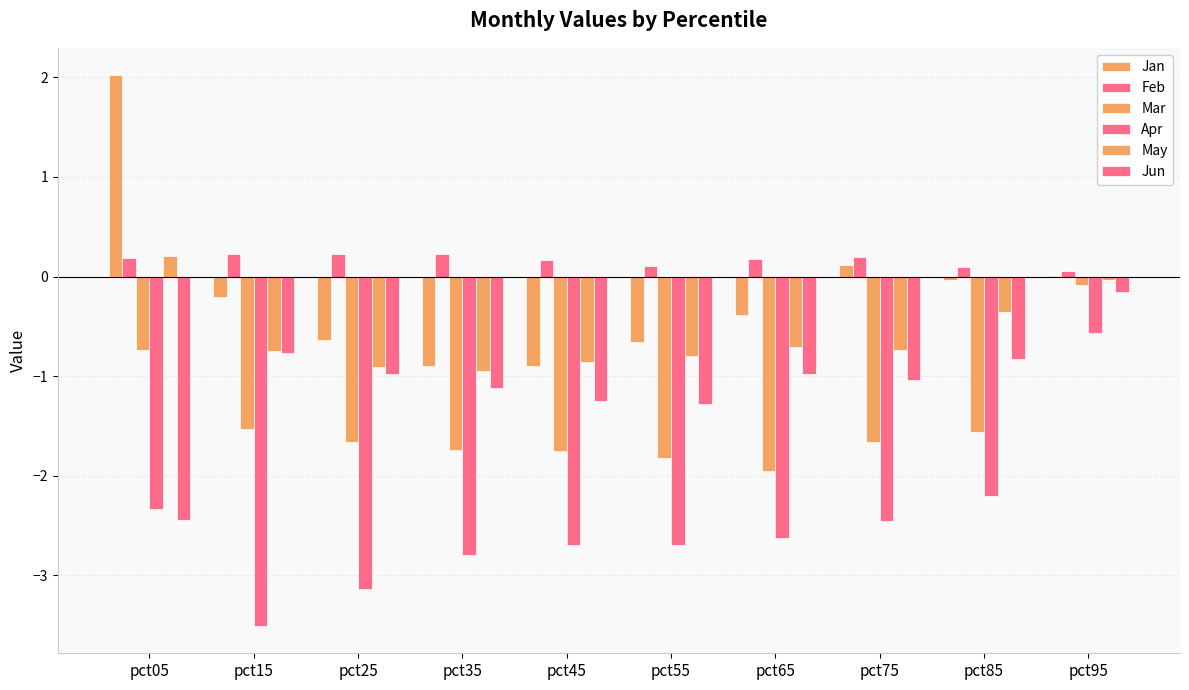

Which series has the largest total across all categories?

Feb